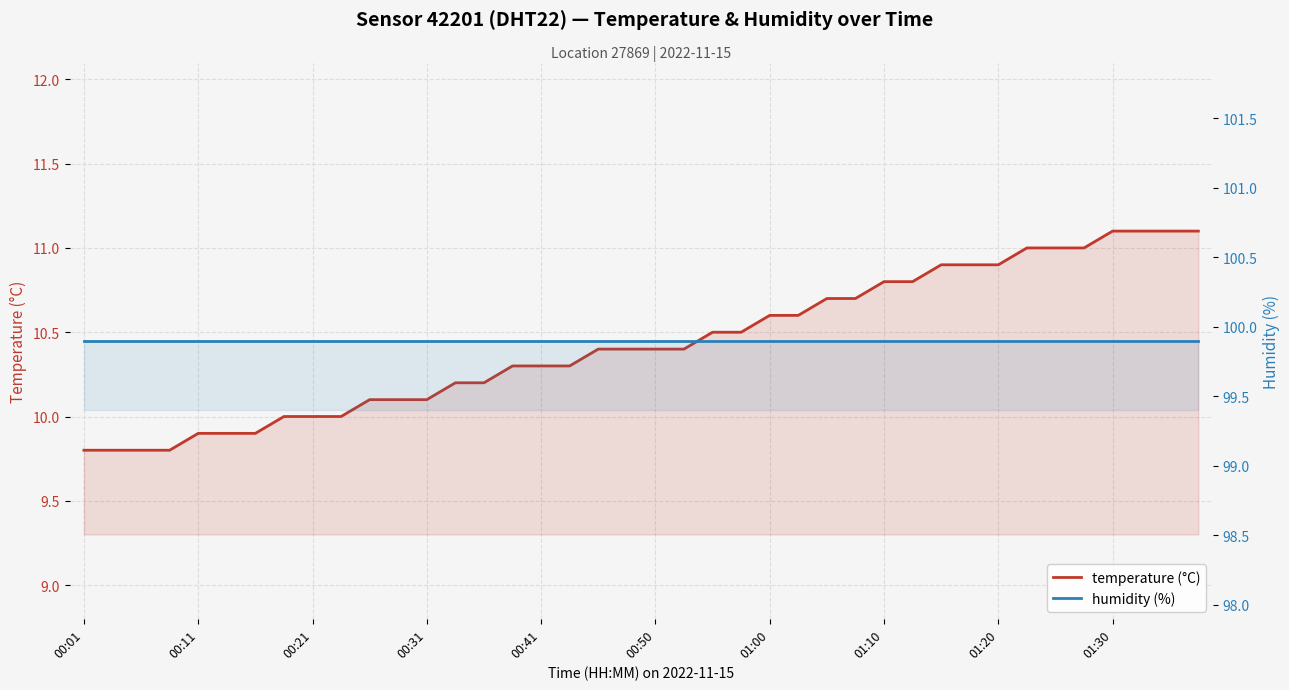

The value of temperature (°C) at 25 is 3.2. True or false?

False